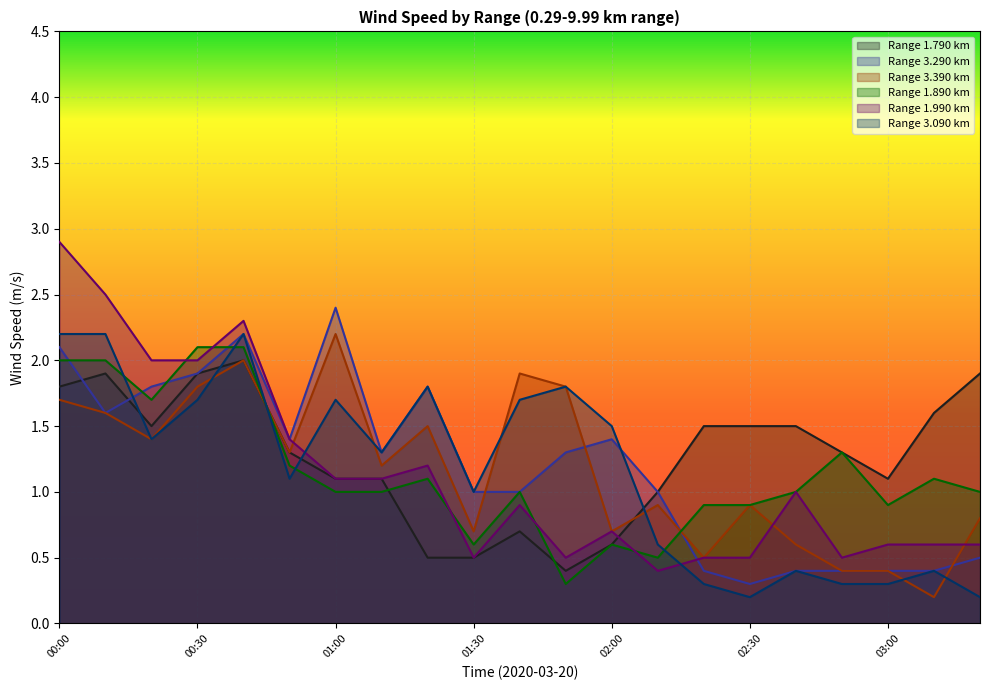

What is the label of the 4th point from the right?

02:50